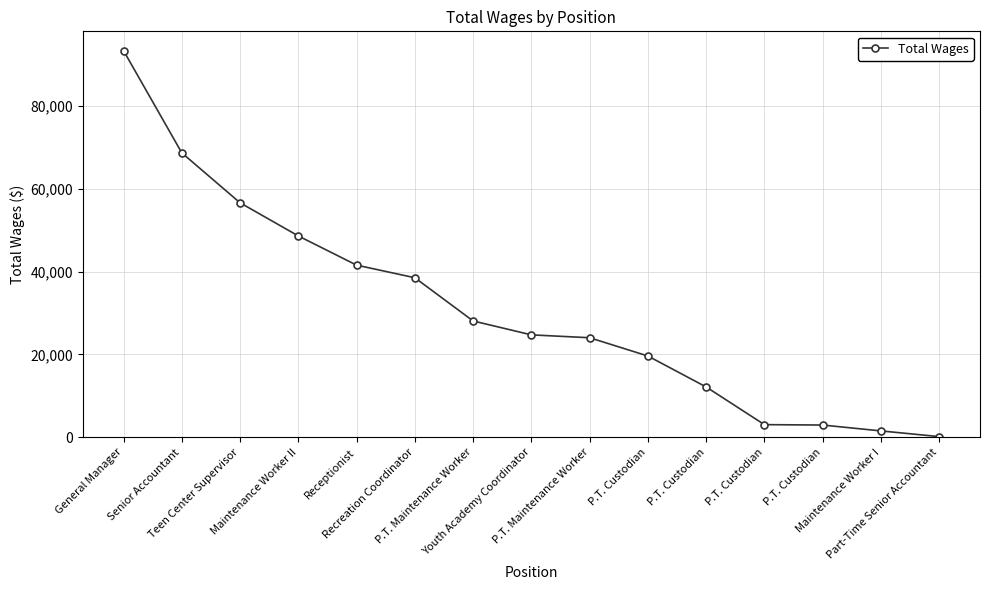

How many lines are shown in the chart?

1